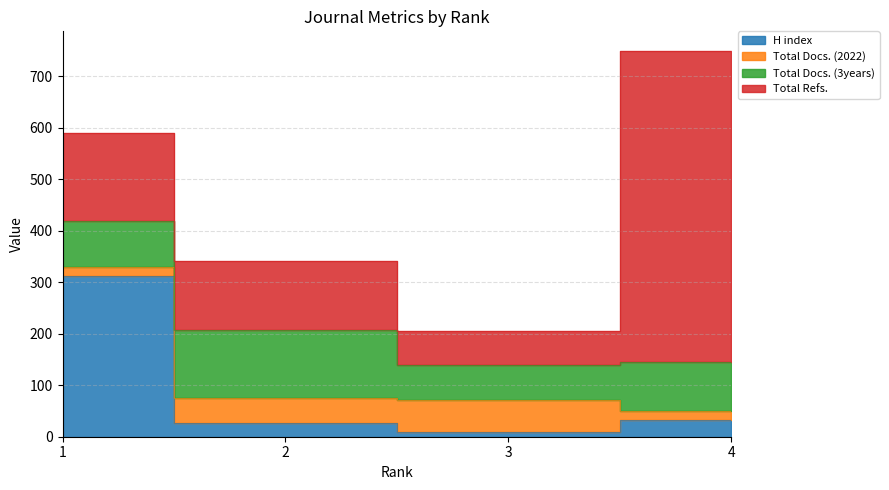

What is the approximate value of H index at 1, to the nearest 50?

300